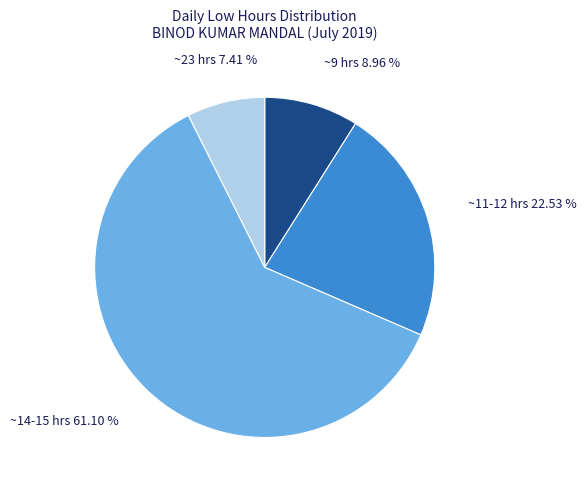

How many slices are in this pie chart?

4